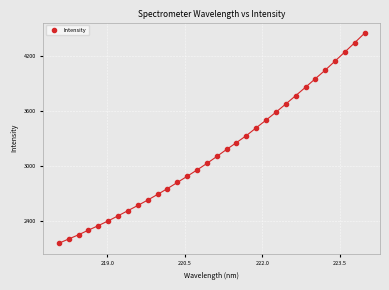

What is the range of Y values (max minus min)?

2294.9